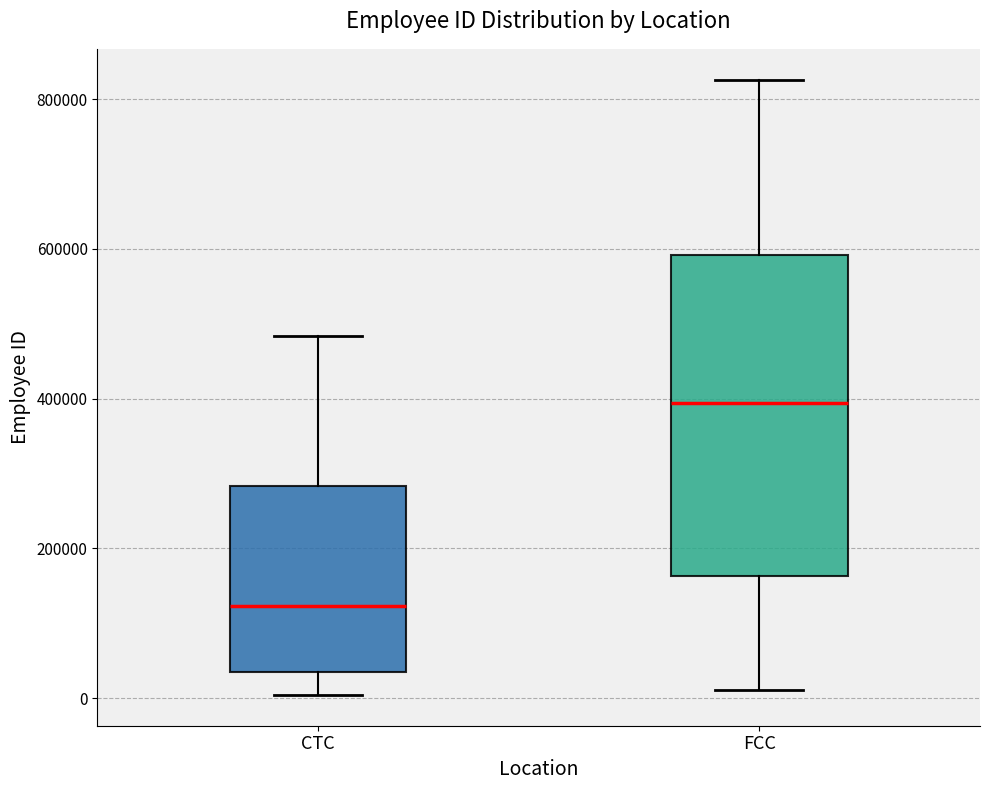

Reading left to right, transcribe this box plot: for each box, give where its median line is, the range the box spans, and where its two whiskers end, as read against the y-axis. The values are not printed on the chart, so give them approximately, as read against the axis.

CTC: median 120000, box 40000 to 280000, whiskers 0 to 480000
FCC: median 400000, box 160000 to 600000, whiskers 20000 to 820000